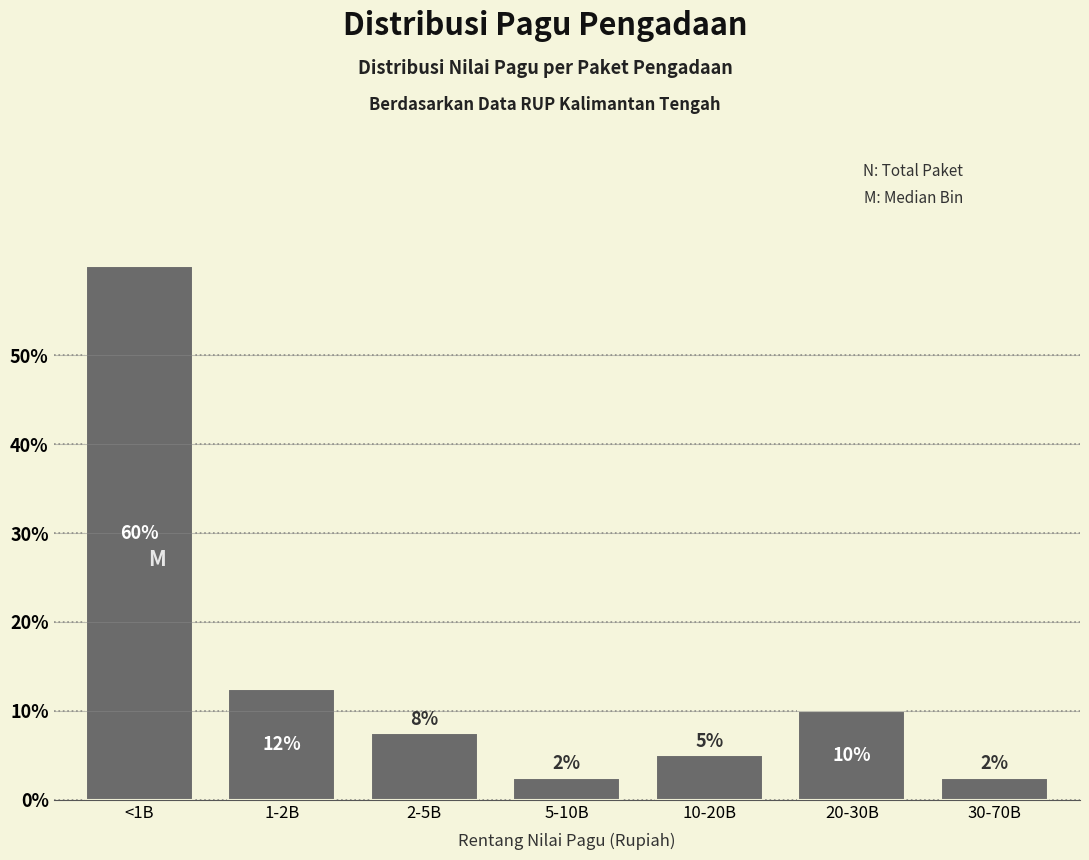

Are the bars horizontal?

No